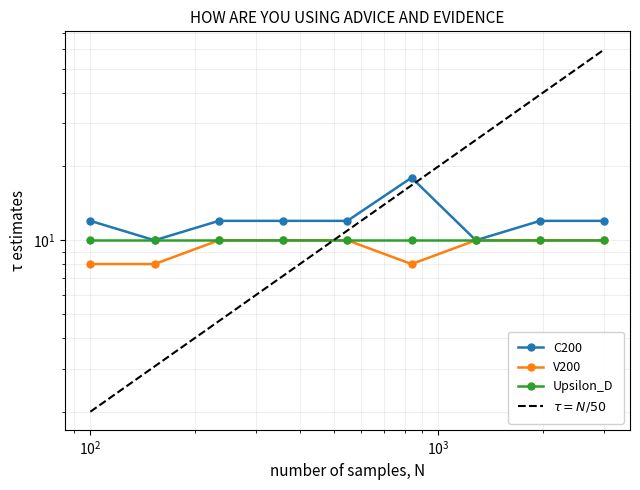

What is the value of the V200 point at the 4th from the left?

10